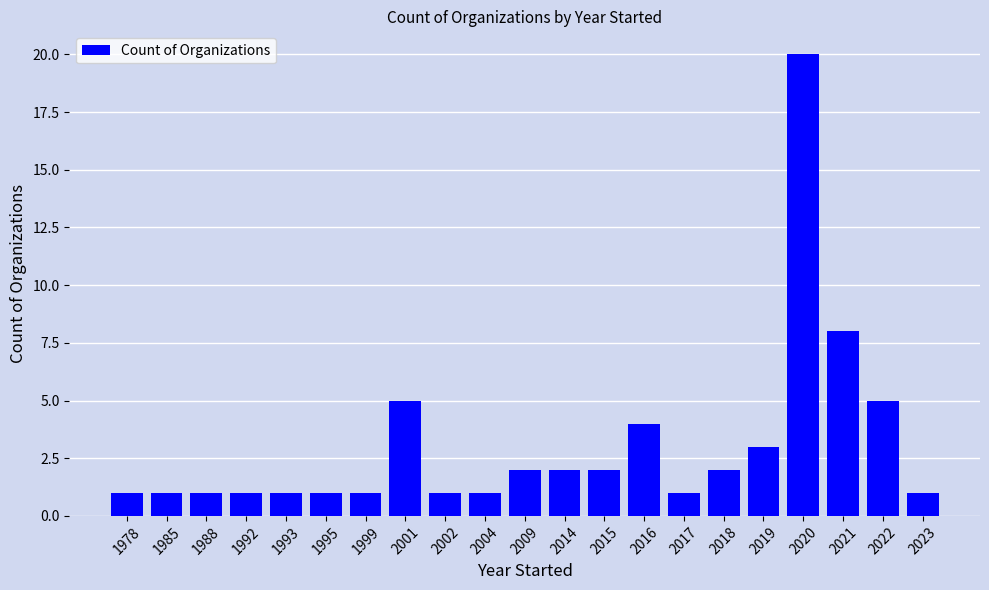

Count the number of categories in the chart.

21